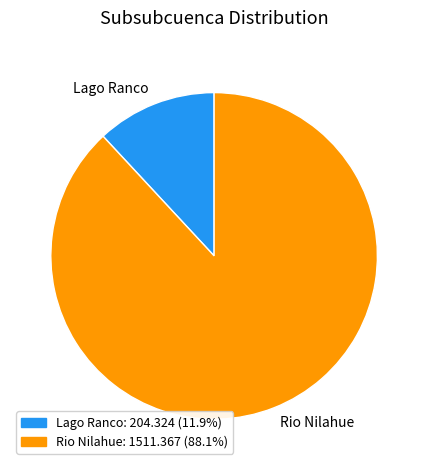

Between Rio Nilahue and Lago Ranco, which is larger?

Rio Nilahue